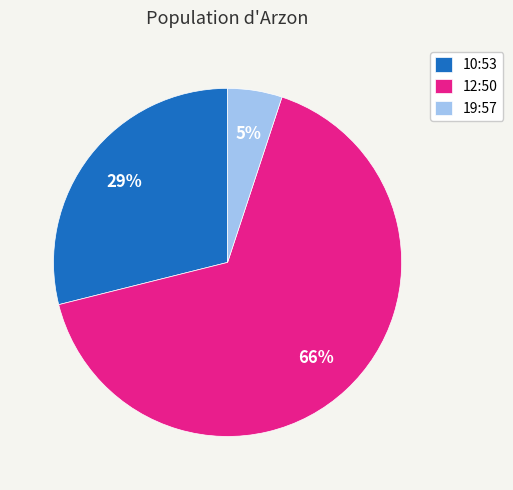

Rank the categories by value from lowest to highest.

19:57, 10:53, 12:50